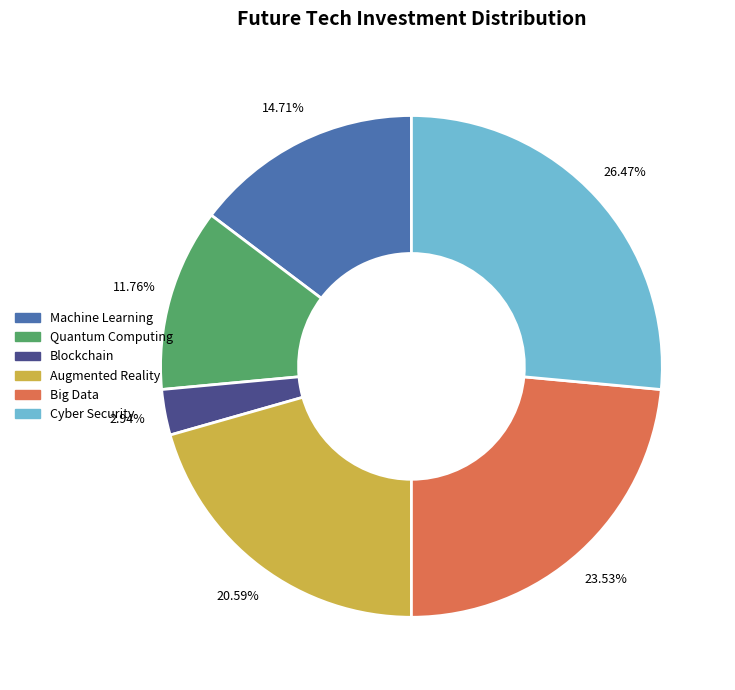

Is there any slice that represents more than half of the pie?

No